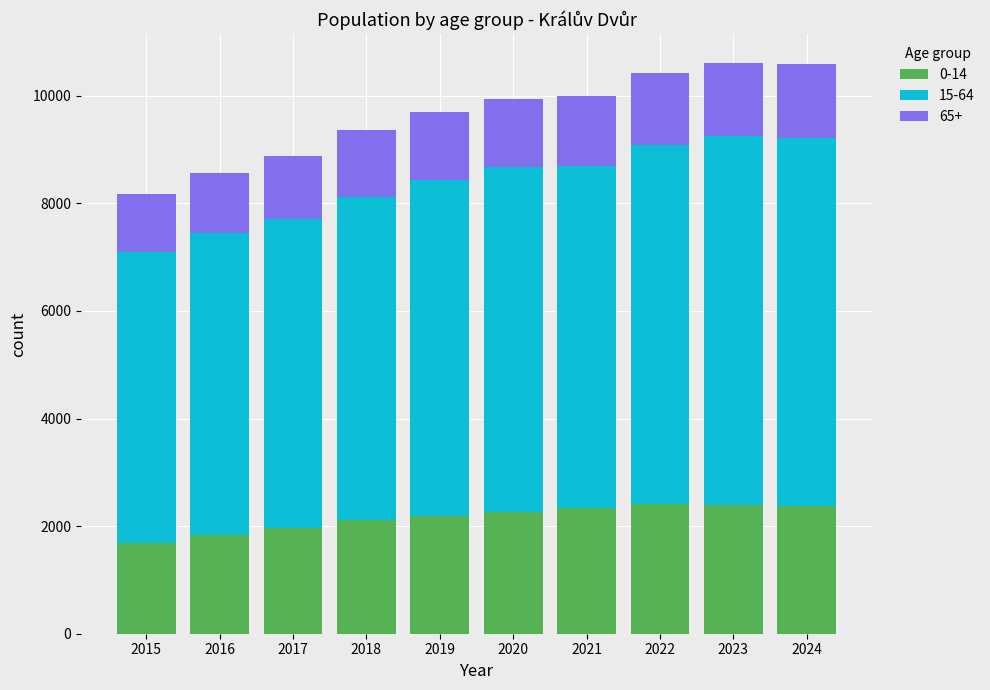

What is the difference between the second highest and second lowest values in the 0-14 series?

549